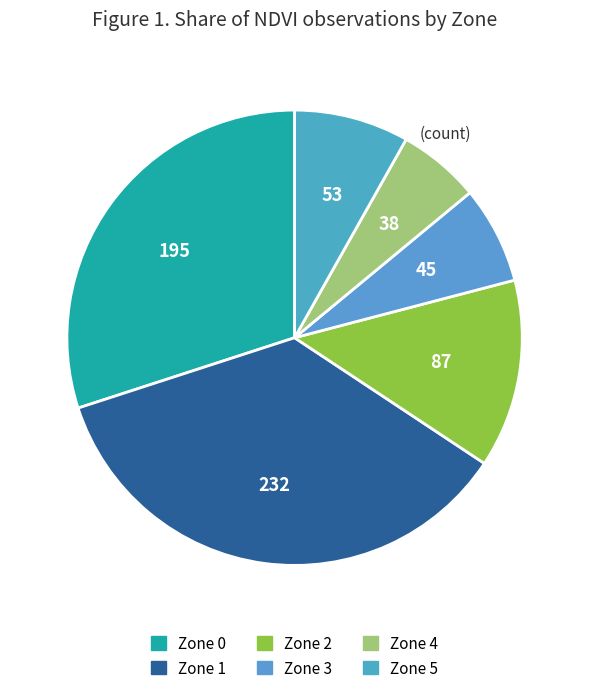

The Zone 0 slice represents 30% of the pie. True or false?

True